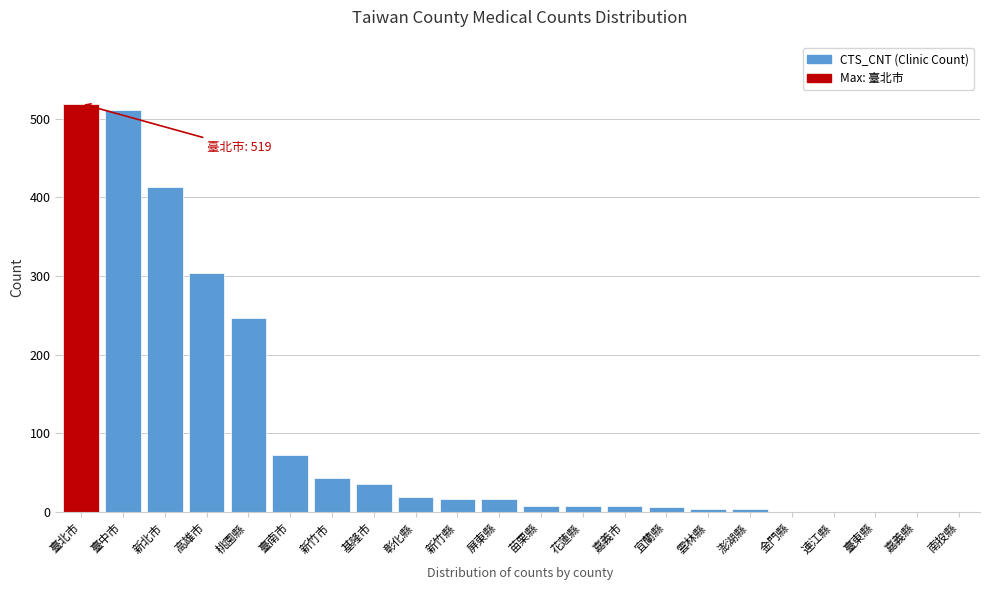

What is the ratio of the value at 彰化縣 to the value at 臺南市?

0.3